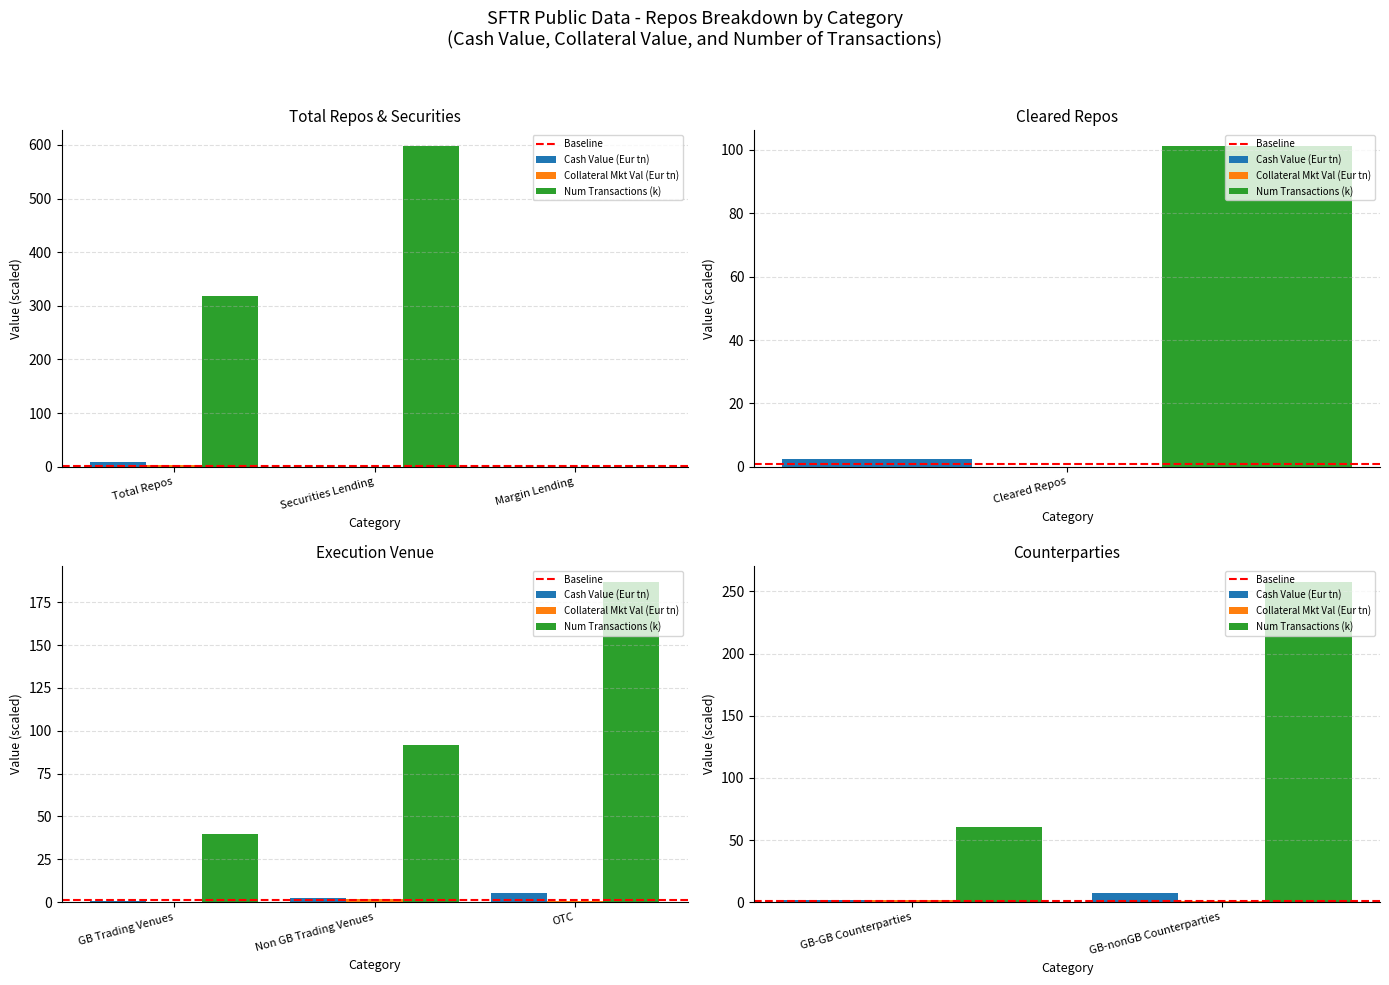

Which category has the highest value in the Collateral Mkt Val (Eur tn) series?

GB-GB Counterparties